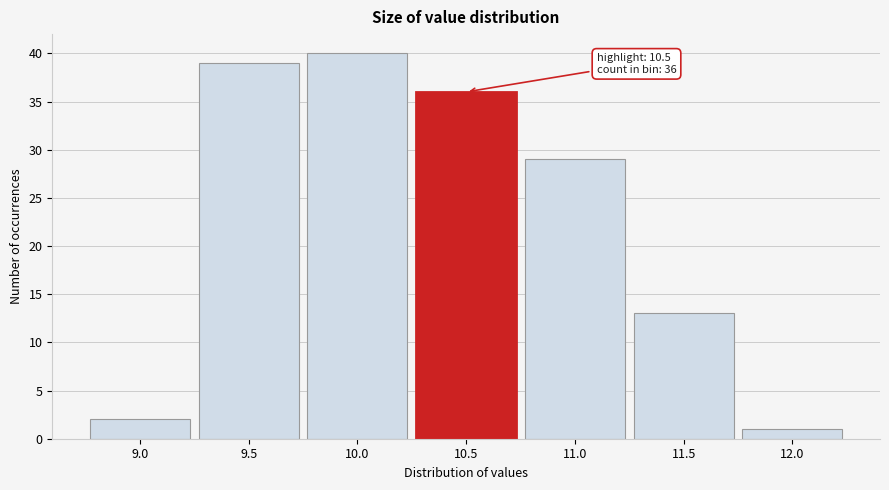

Reading right to left, extract all data points from this chart.

1	13	29	36	40	39	2